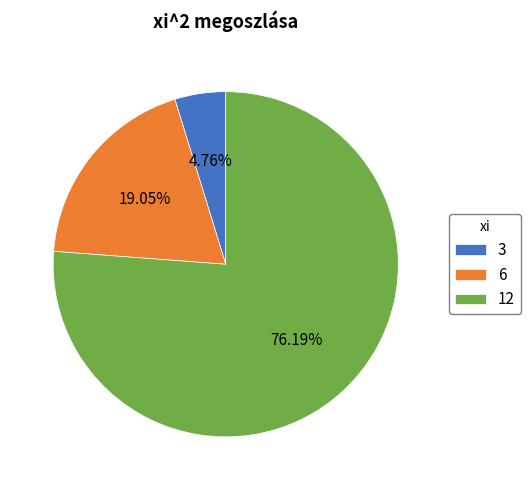

What percentage is the 3 slice, to the nearest percent?

5%